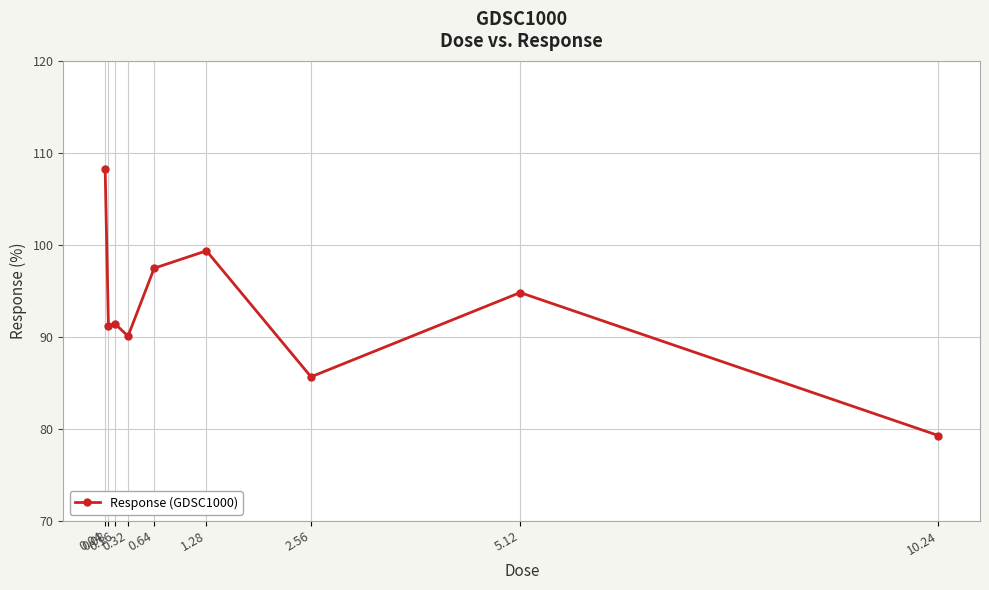

What is the label of the 1st point from the right?

10.24